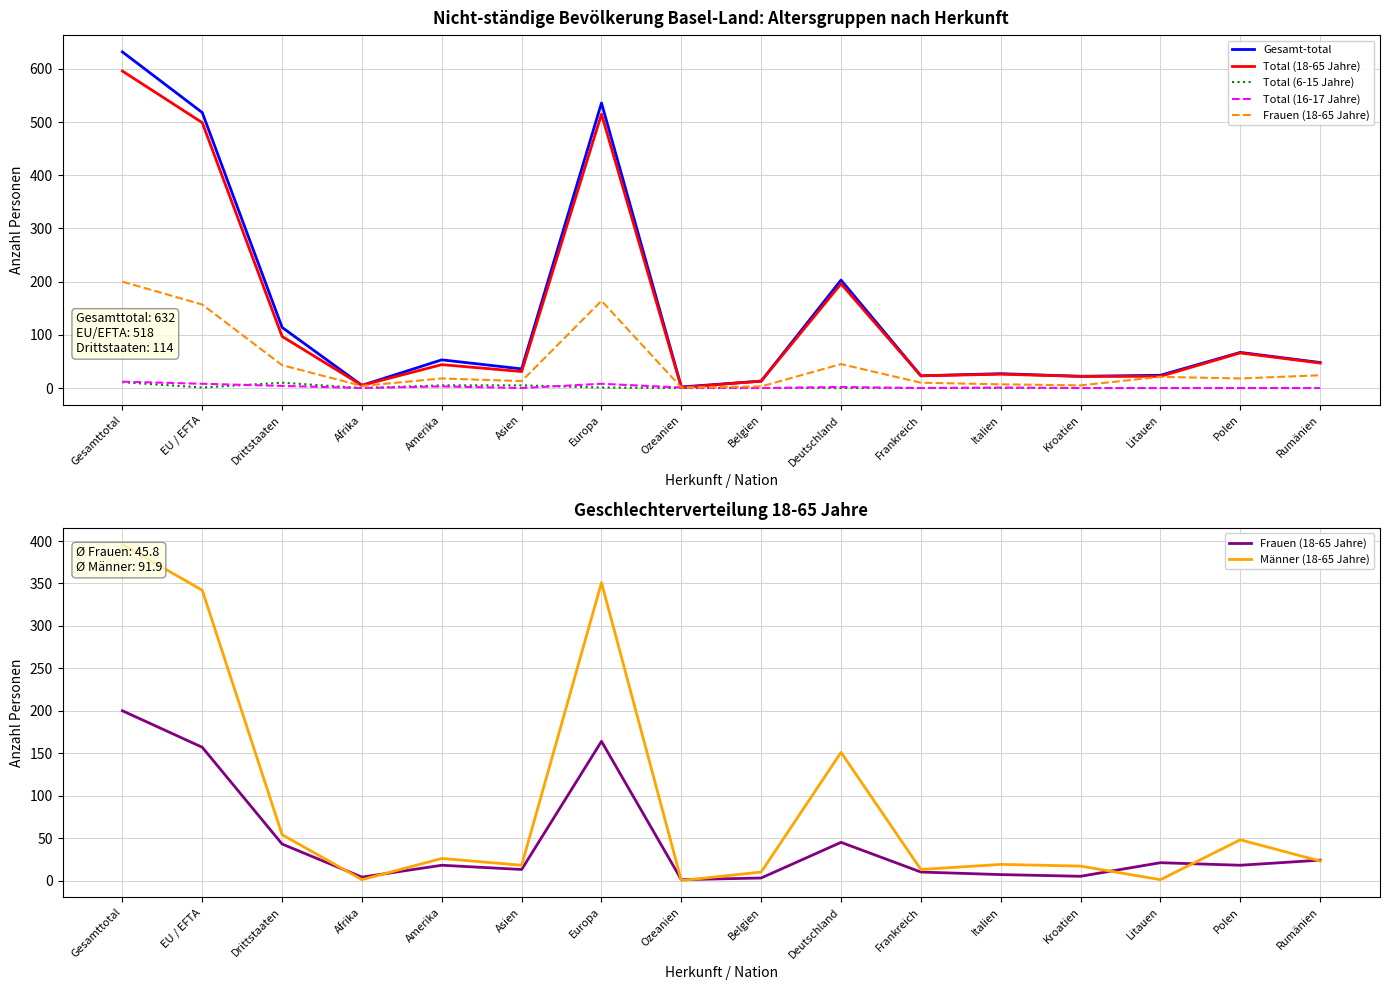

What position from the left is Ozeanien?

8